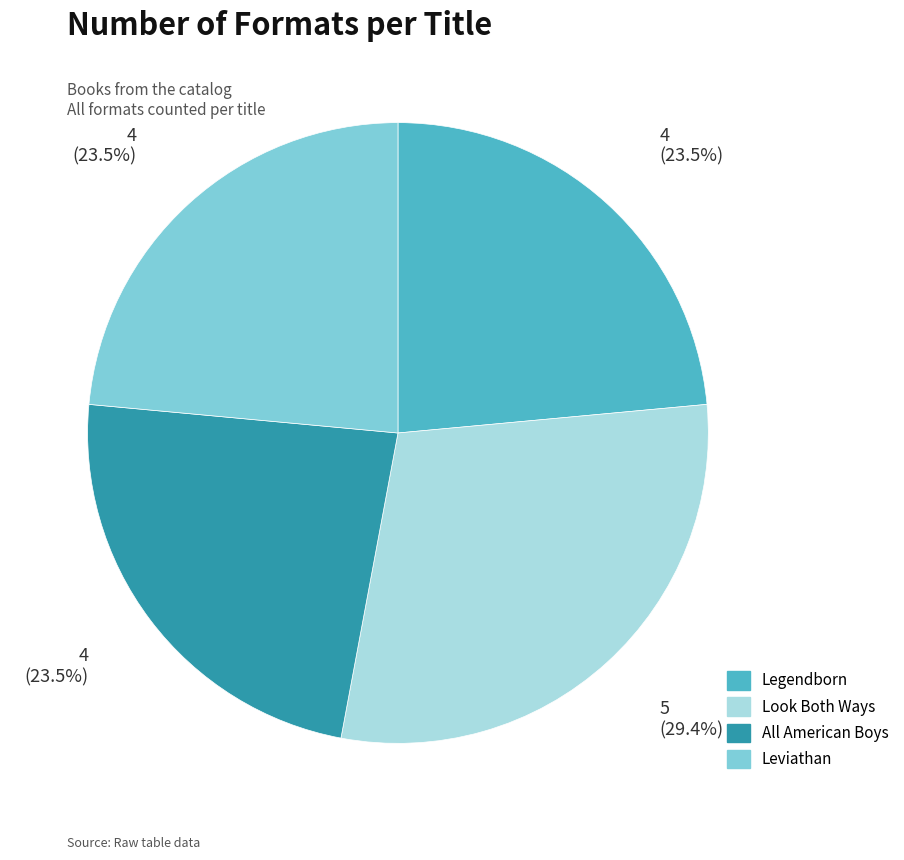

Is the sum of Leviathan and All American Boys greater than half?

No